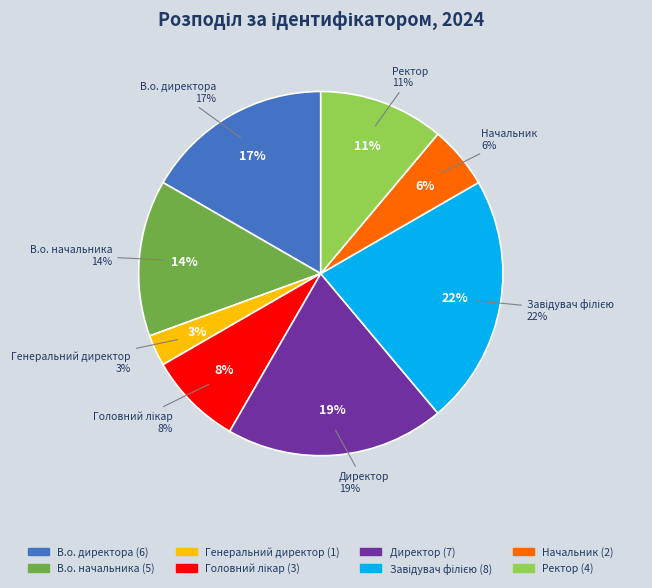

How many slices are in this pie chart?

8